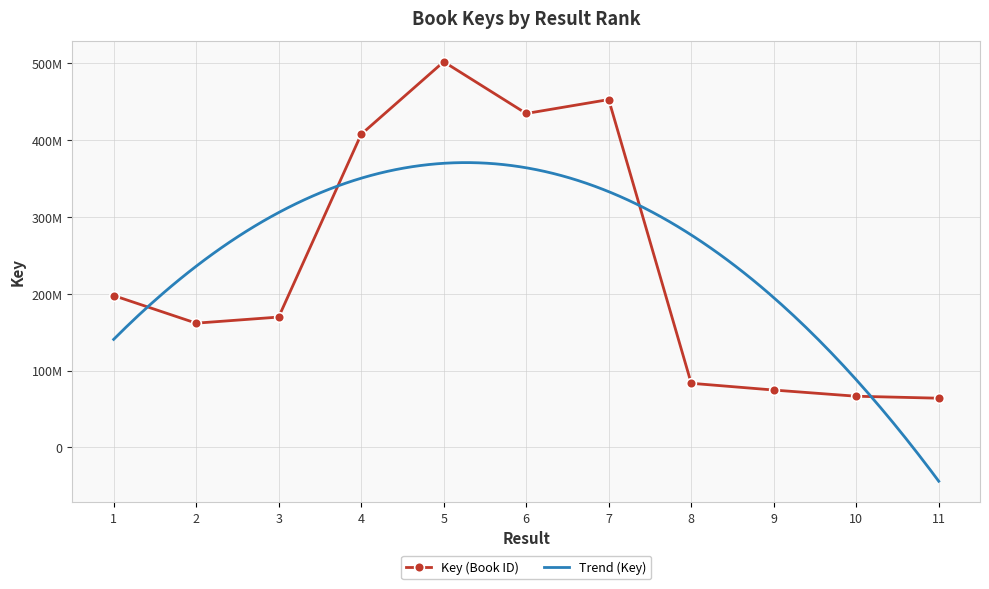

List the labels in order of value, smallest first.

11, 10, 9, 8, 2, 3, 1, 4, 6, 7, 5